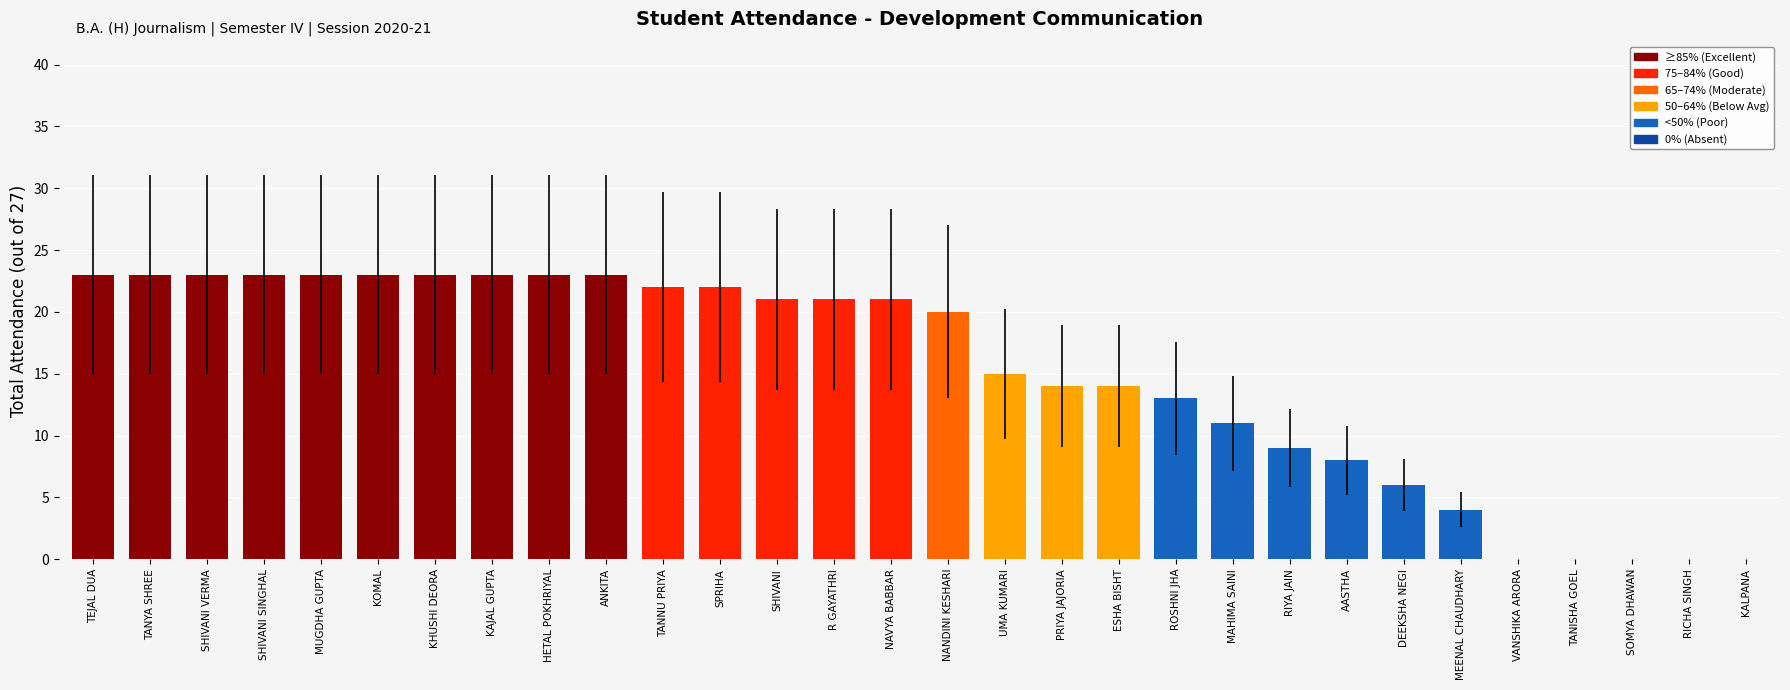

The value at RICHA SINGH is 14. True or false?

False